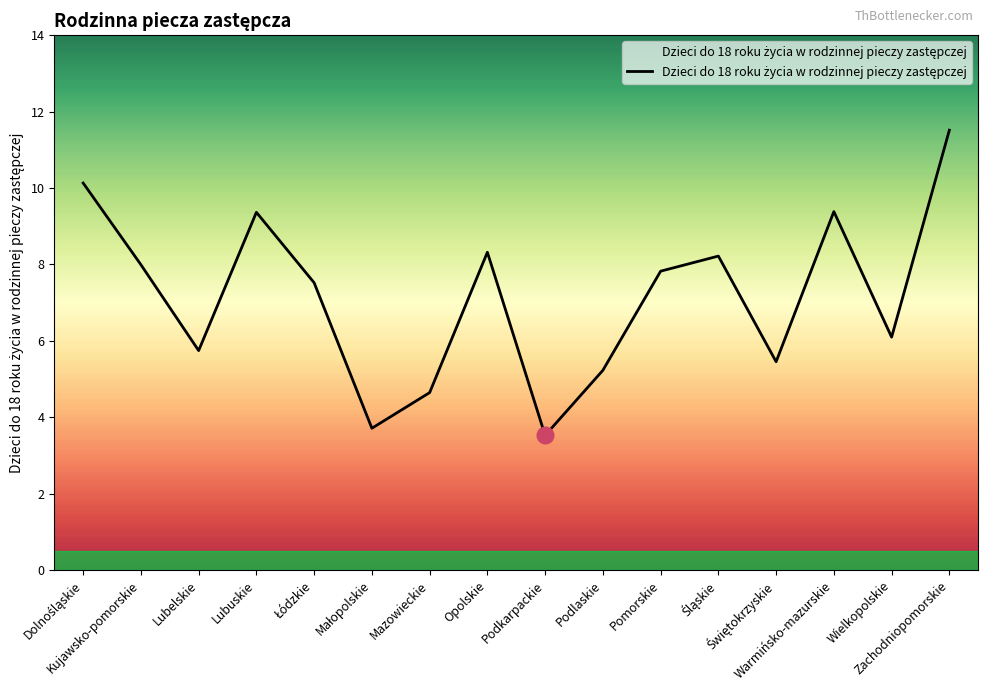

What is the difference between the values at Zachodniopomorskie and Lubuskie?

2.2